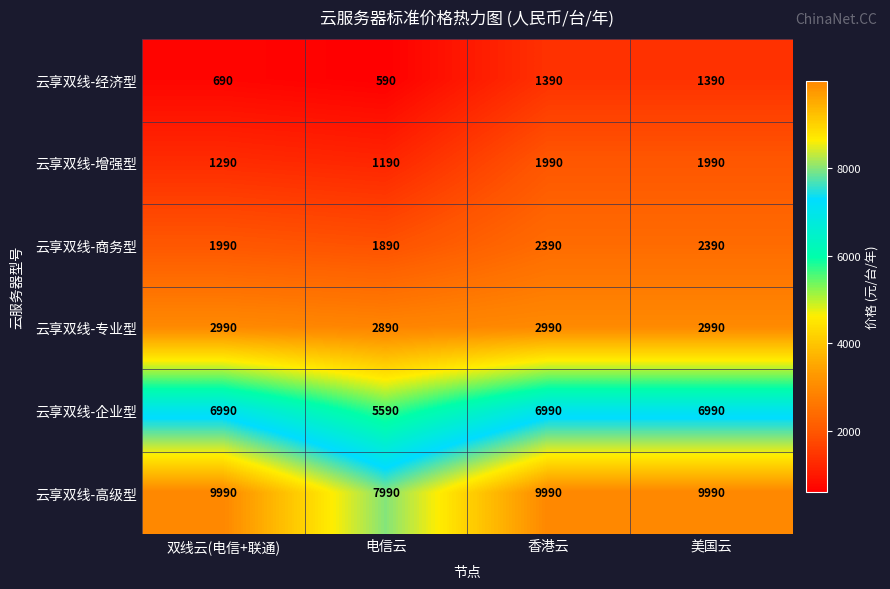

Which series has the largest range (max minus min)?

云享双线-高级型